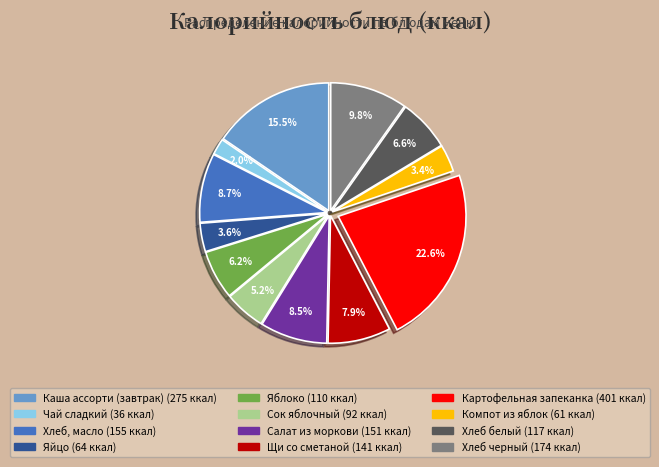

The Картофельная запеканка slice represents 32% of the pie. True or false?

False